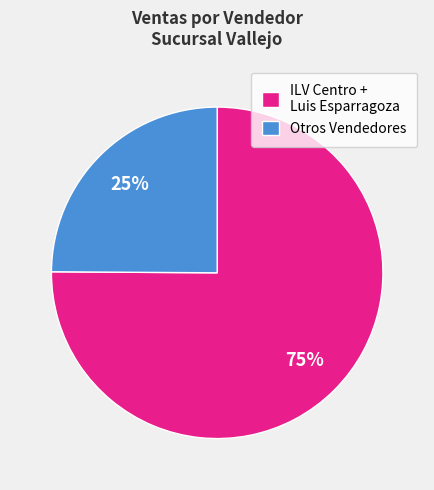

Which slice is the smallest?

Otros Vendedores